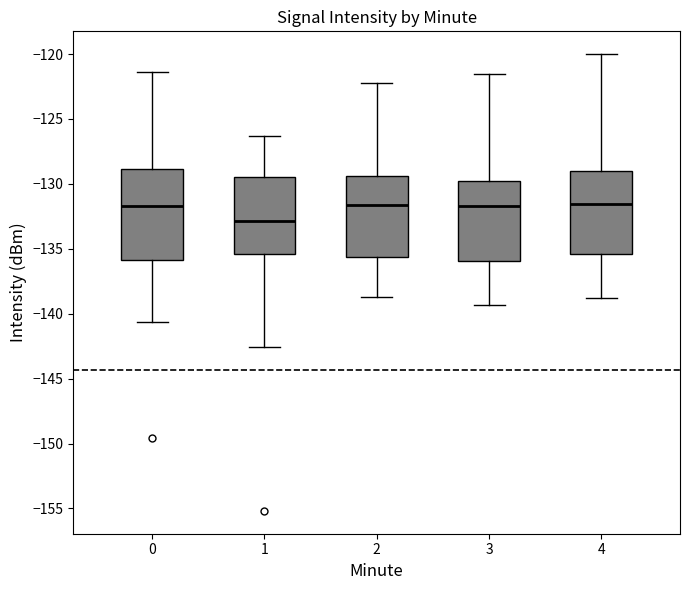

Reading left to right, read every box against the y-axis: the position of its median line, the range the box covers, and the ends of its whiskers. The values are not printed on the chart, so give them approximately, as read against the axis.

0: median -131.5, box -136.0 to -129.0, whiskers -140.5 to -121.5
1: median -133.0, box -135.5 to -129.5, whiskers -142.5 to -126.5
2: median -131.5, box -135.5 to -129.5, whiskers -138.5 to -122.0
3: median -131.5, box -136.0 to -130.0, whiskers -139.5 to -121.5
4: median -131.5, box -135.5 to -129.0, whiskers -139.0 to -120.0